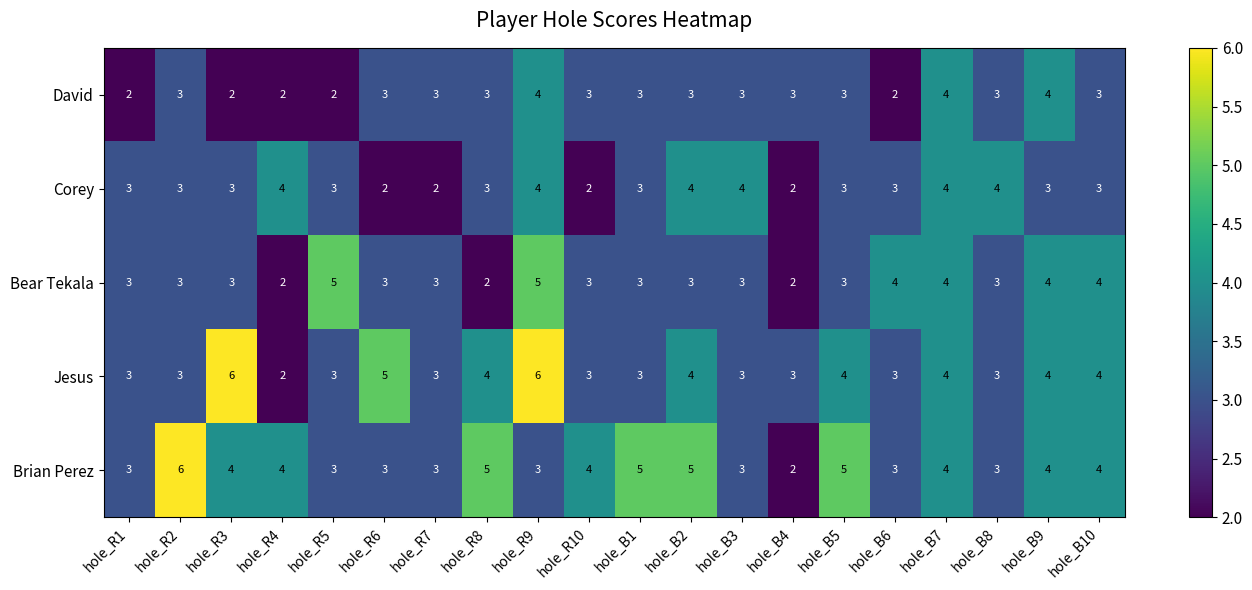

How many distinct data groups are displayed?

5